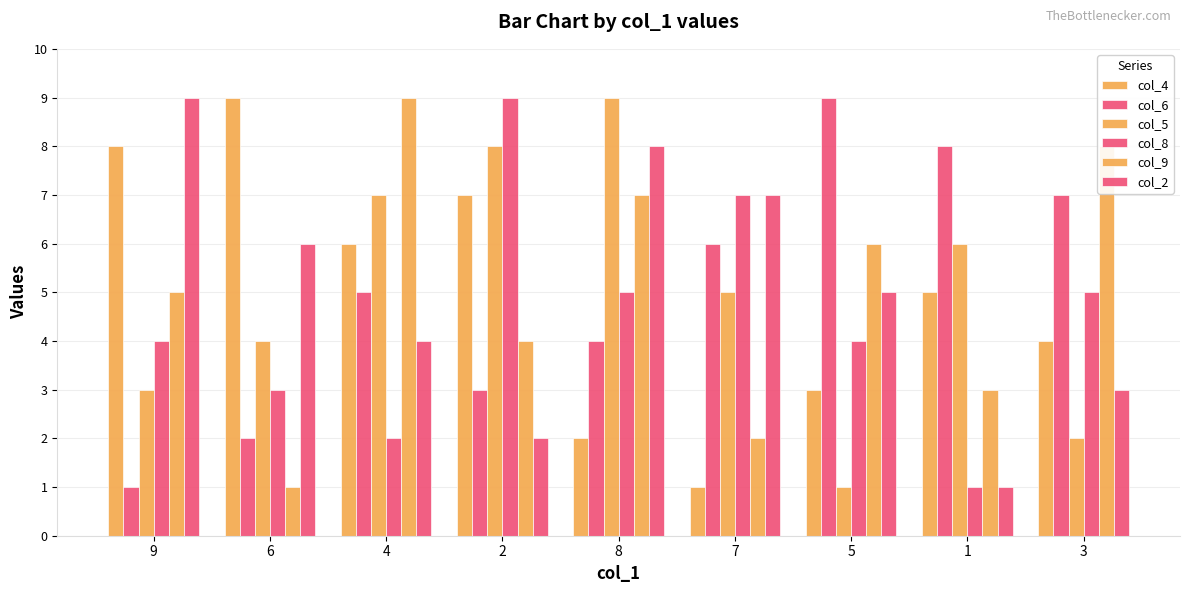

How many series are shown in this chart?

6